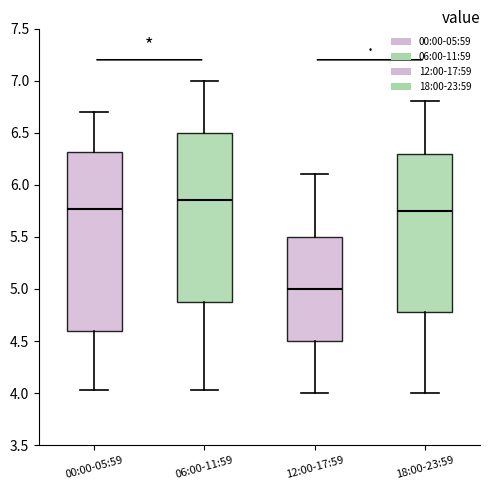

Which box is the tallest, from its lower edge to its upper edge?

00:00-05:59